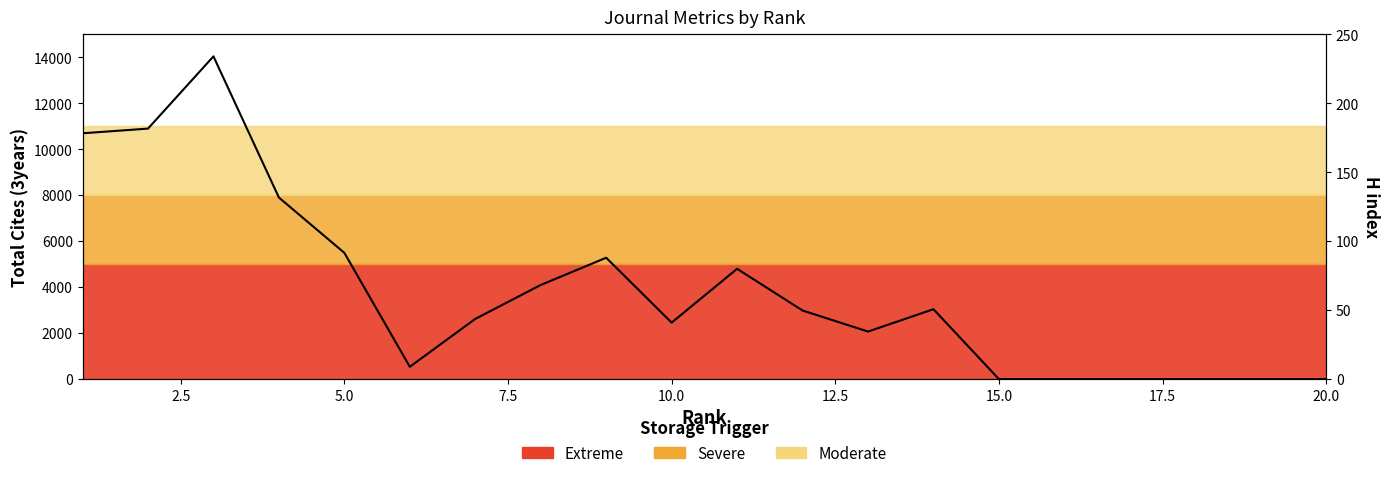

Count the number of categories in the chart.

20